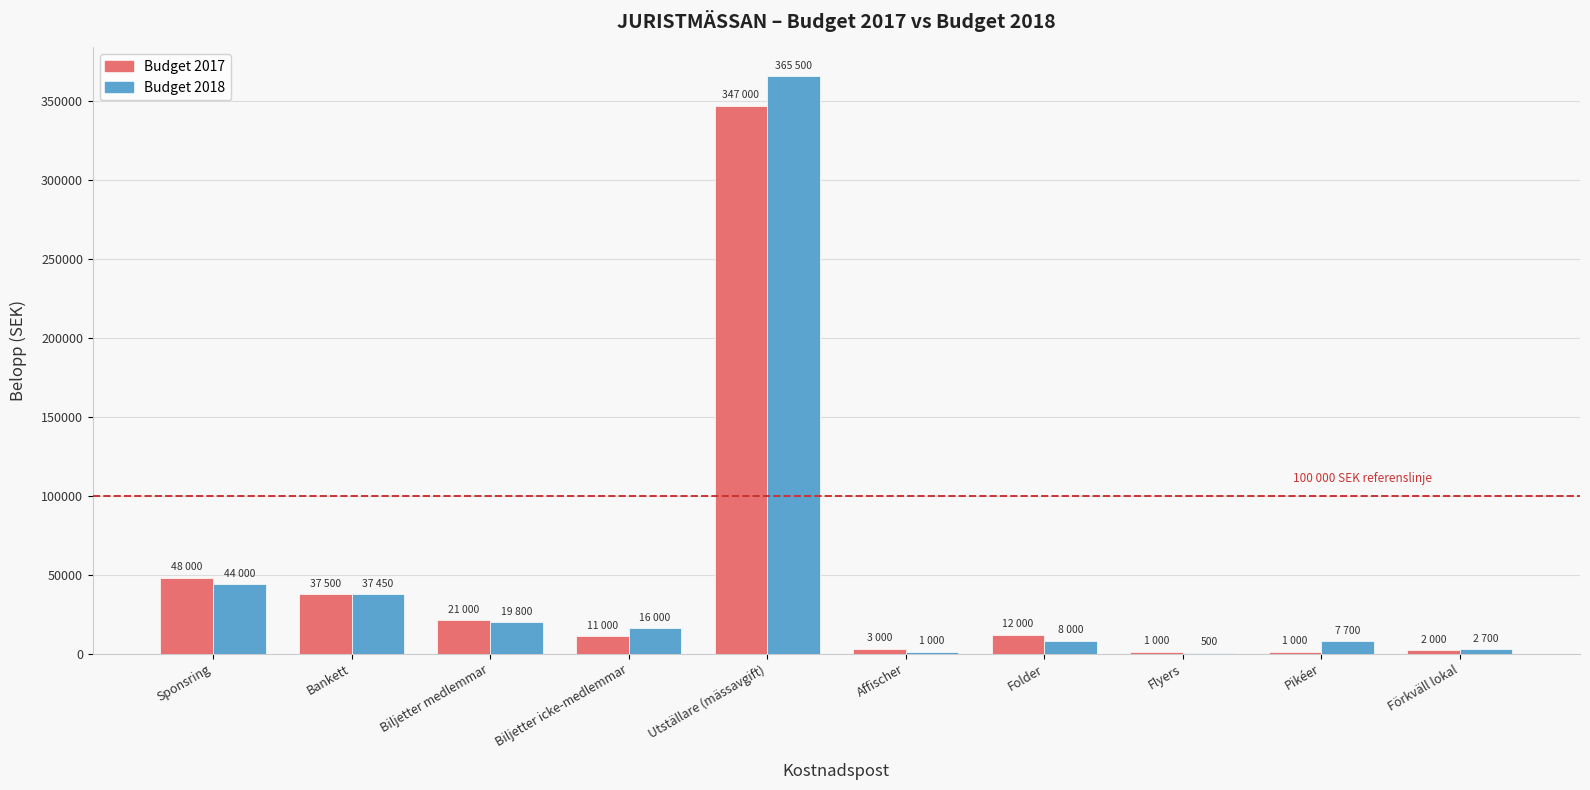

Where is Budget 2017 nearest to the value 174000?

Sponsring